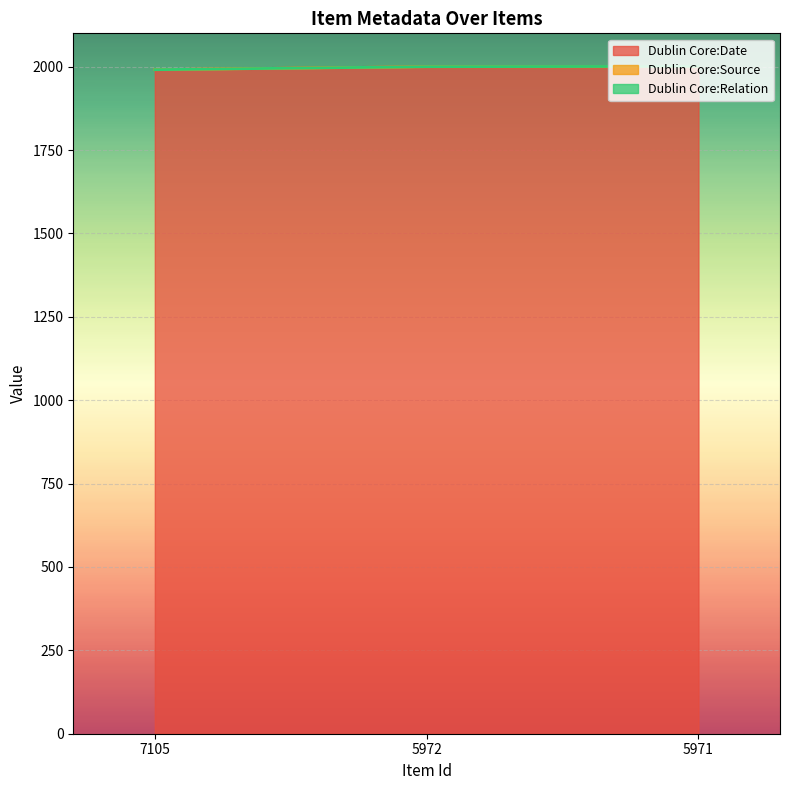

Reading right to left, what are all the values shown in this chart?

Dublin Core:Date: 5971=2000	5972=2000	7105=1991
Dublin Core:Source: 5971=0	5972=0	7105=0
Dublin Core:Relation: 5971=1	5972=0	7105=0